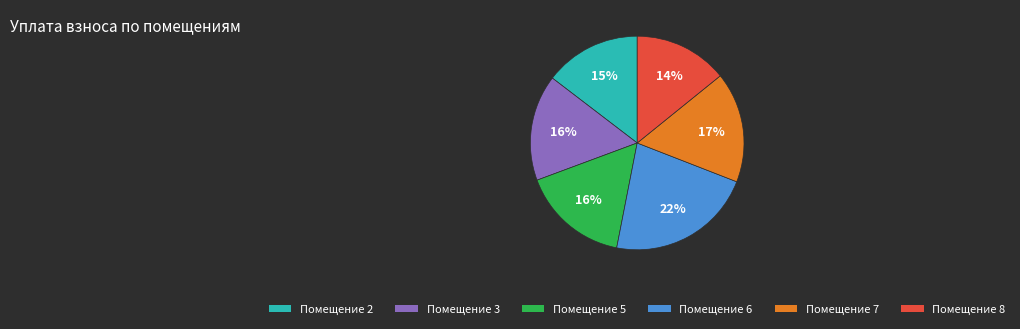

Combined, do Помещение 8 and Помещение 2 account for over 50%?

No